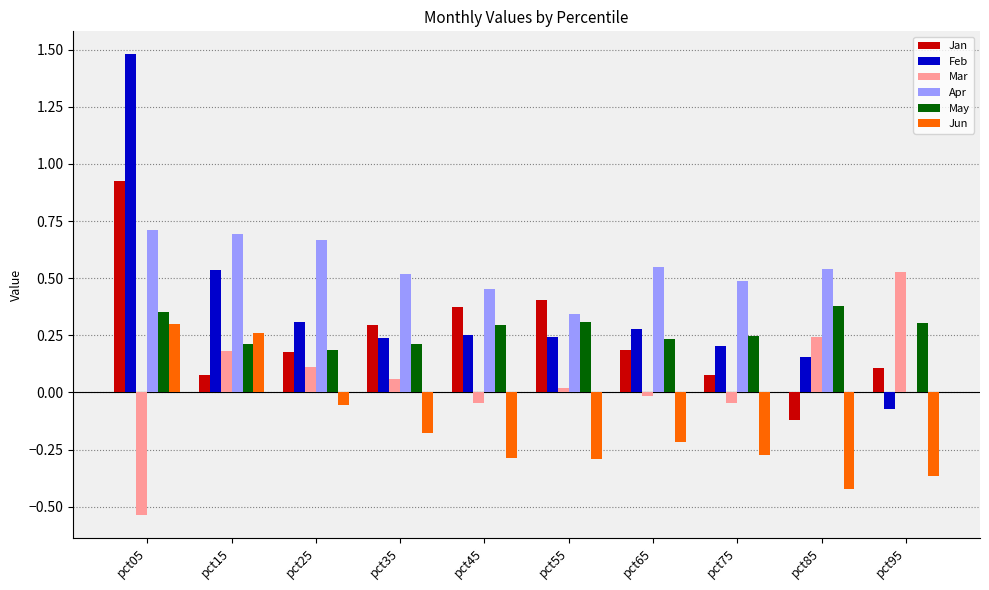

What is the greatest value displayed?

1.5